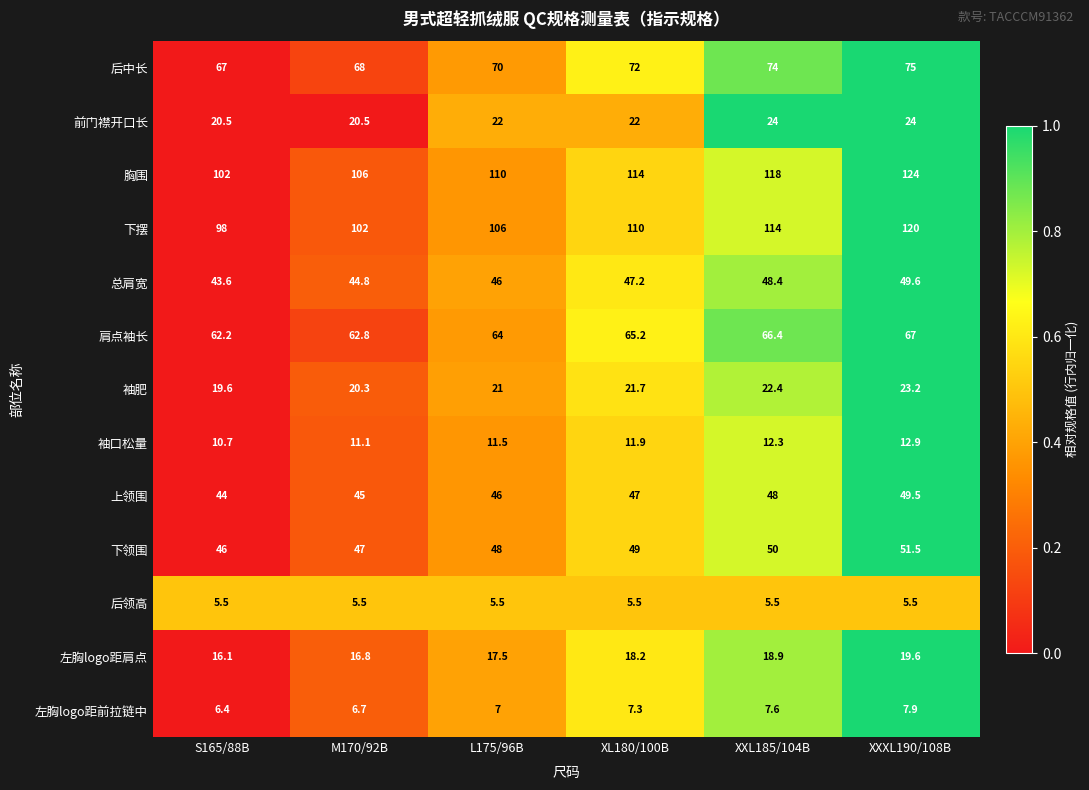

What is the sum of the 前门襟开口长 values at S165/88B and XXXL190/108B?

44.5